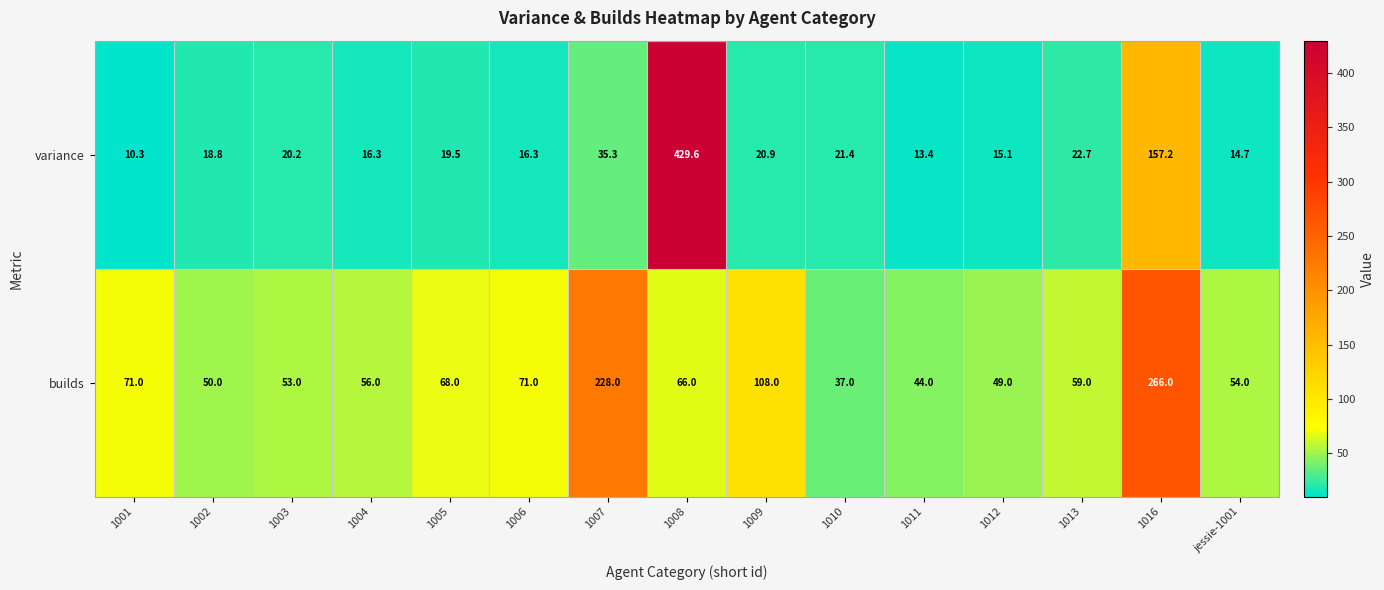

Which series has the largest total across all categories?

builds